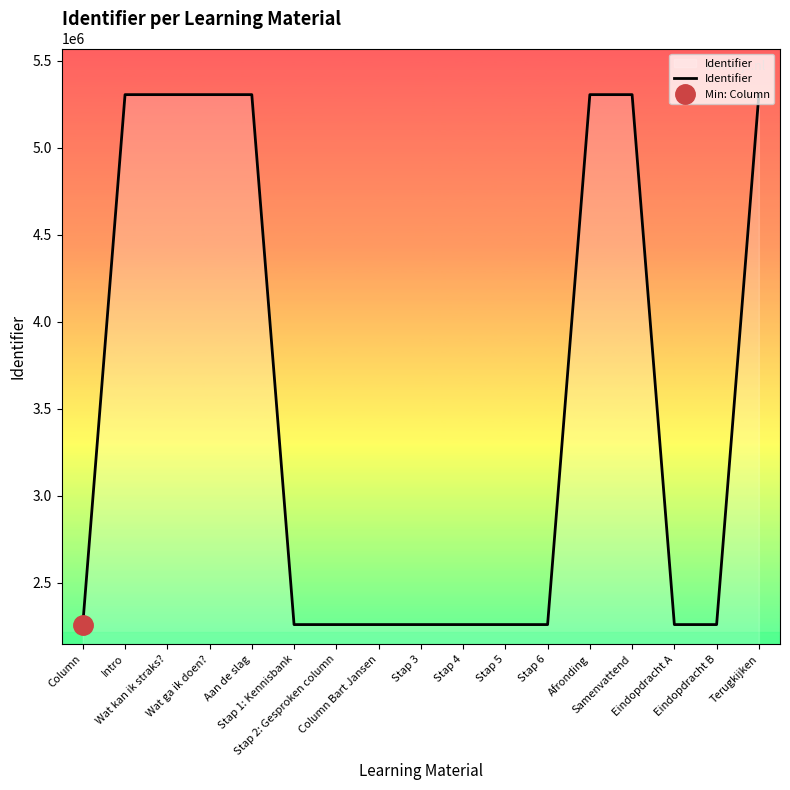

Count the number of data series in this chart.

1